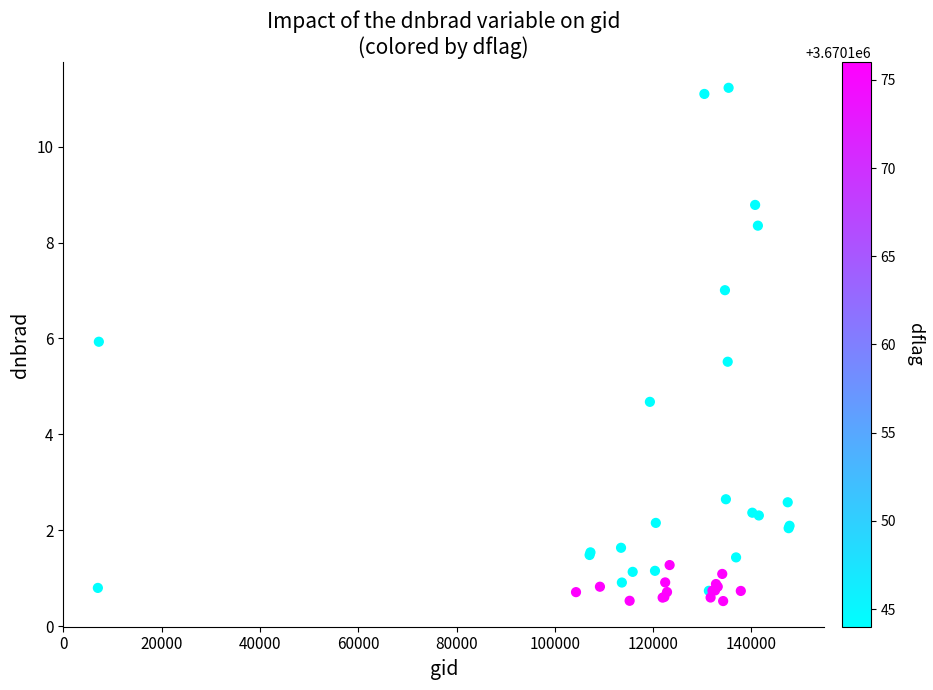

What Y value in the scatter plot is closest to 5?

4.7